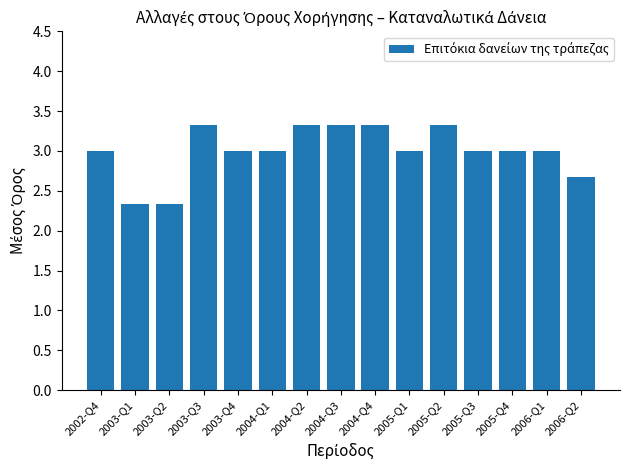

What is the label of the 15th bar from the left?

2006-Q2